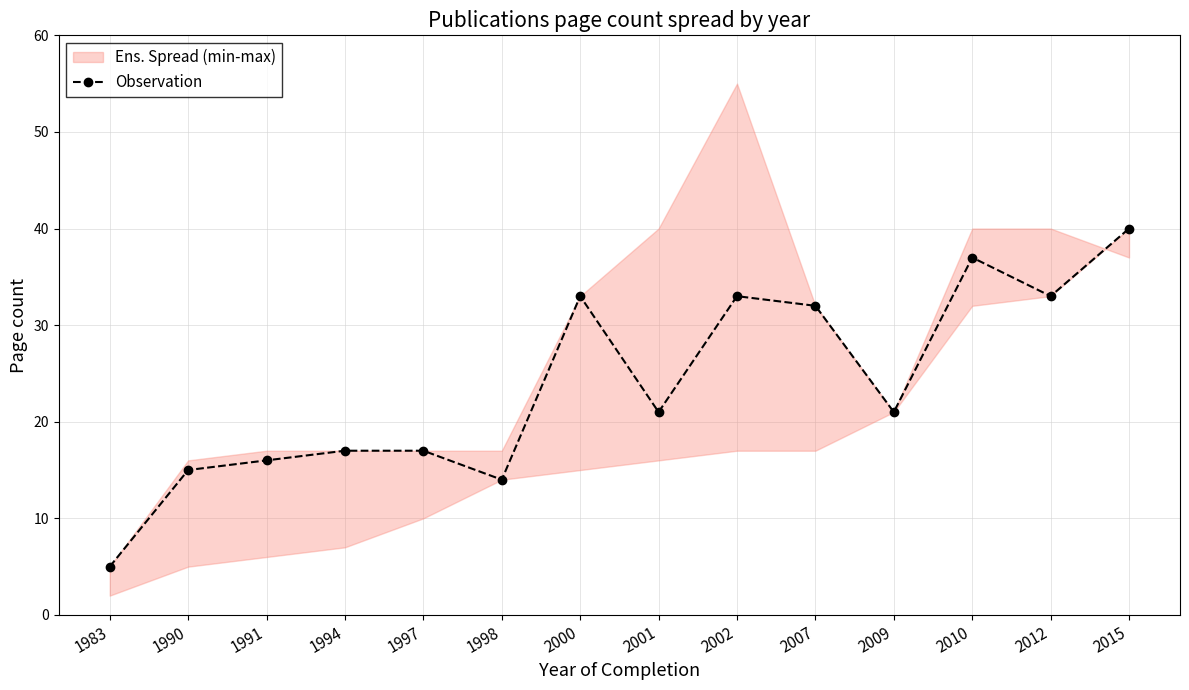

Reading left to right, list all the values displayed in this chart.

1983=5	1990=15	1991=16	1994=17	1997=17	1998=14	2000=33	2001=21	2002=33	2007=32	2009=21	2010=37	2012=33	2015=40